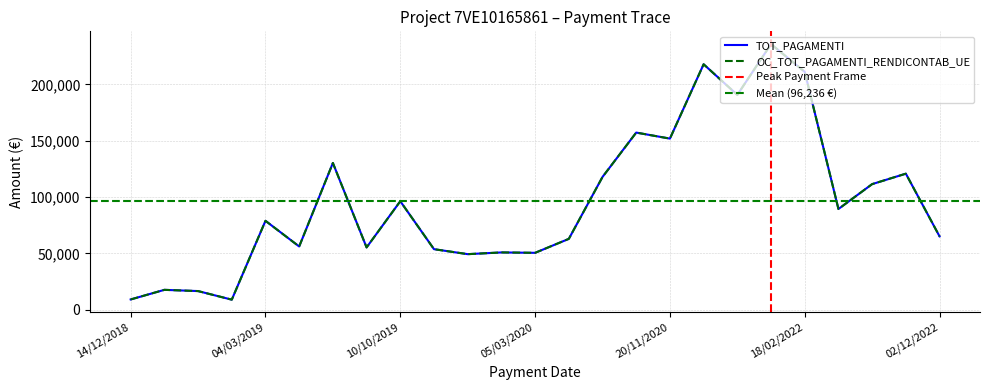

Is the value of OC_TOT_PAGAMENTI_RENDICONTAB_UE at 07/06/2021 greater than the value of TOT_PAGAMENTI at 18/03/2021?

No